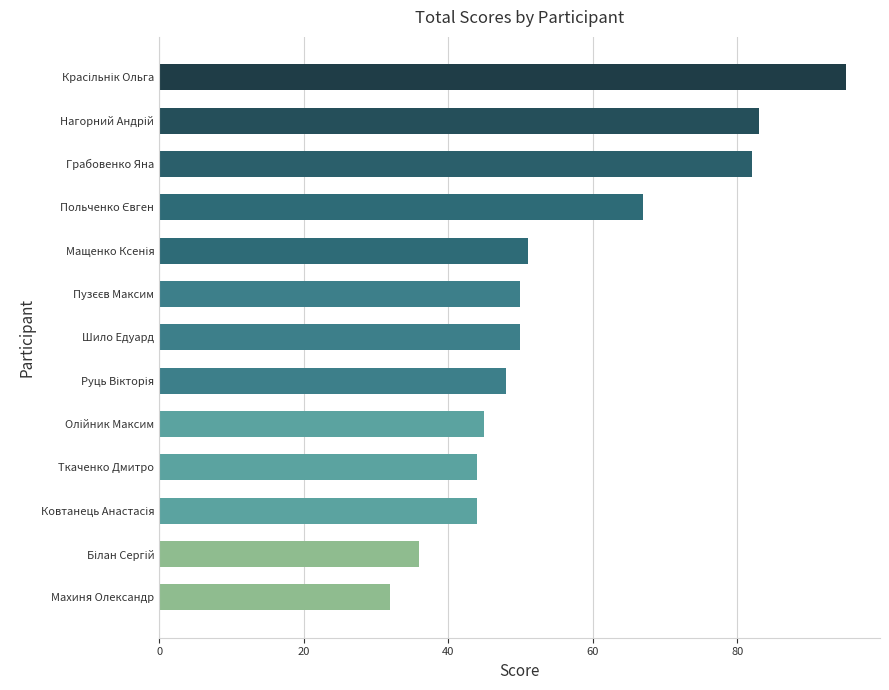

Reading top to bottom, extract all data points from this chart.

95	83	82	67	51	50	50	48	45	44	44	36	32